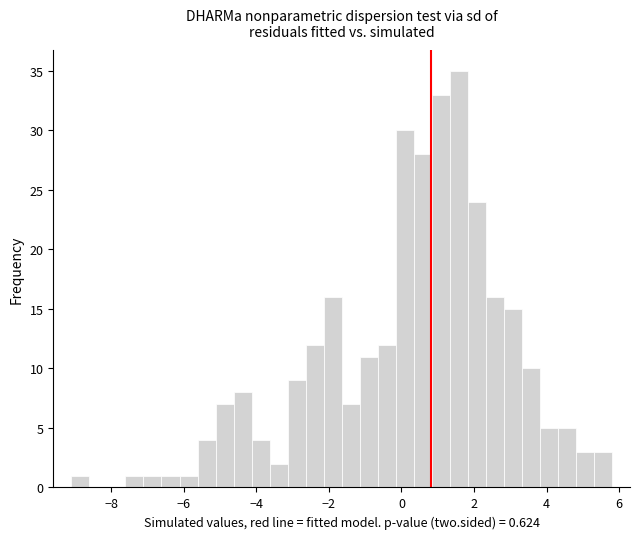

Read against the x-axis, roughly where is the centre of the tallest bar?

1.6